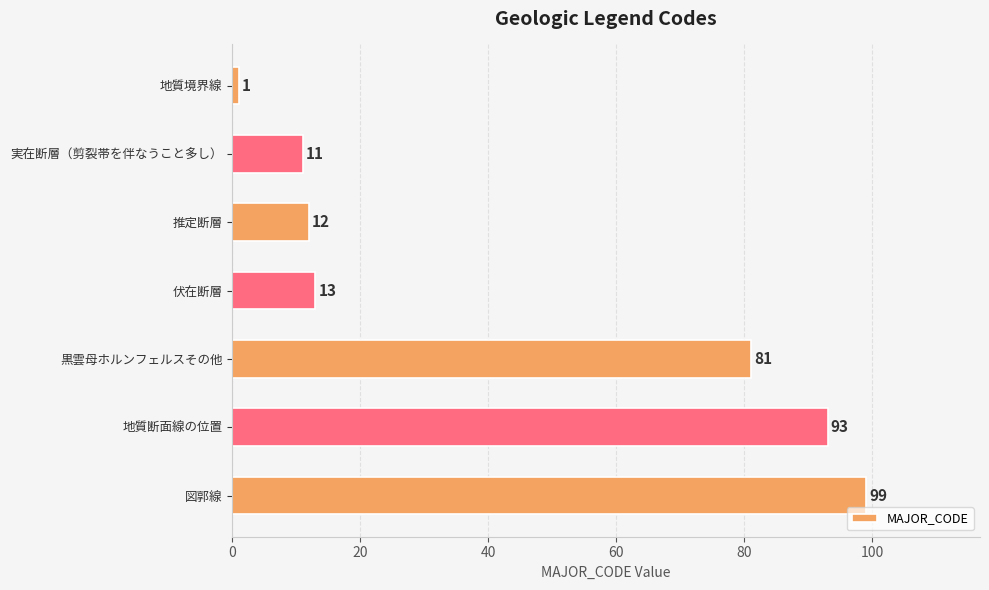

Reading top to bottom, list all the values displayed in this chart.

1	11	12	13	81	93	99